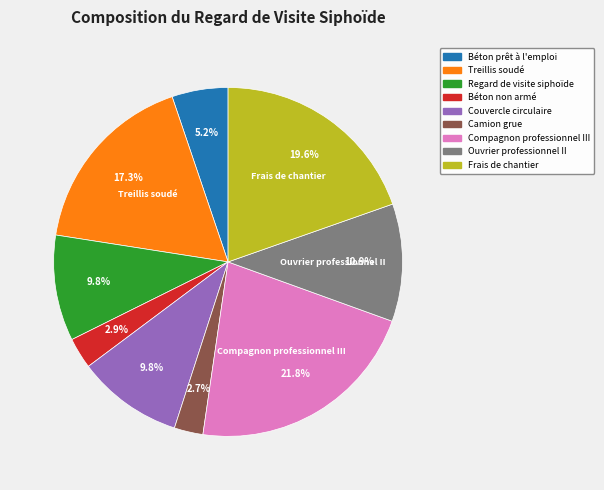

To the nearest percent, what percentage of the pie is Frais de chantier?

20%